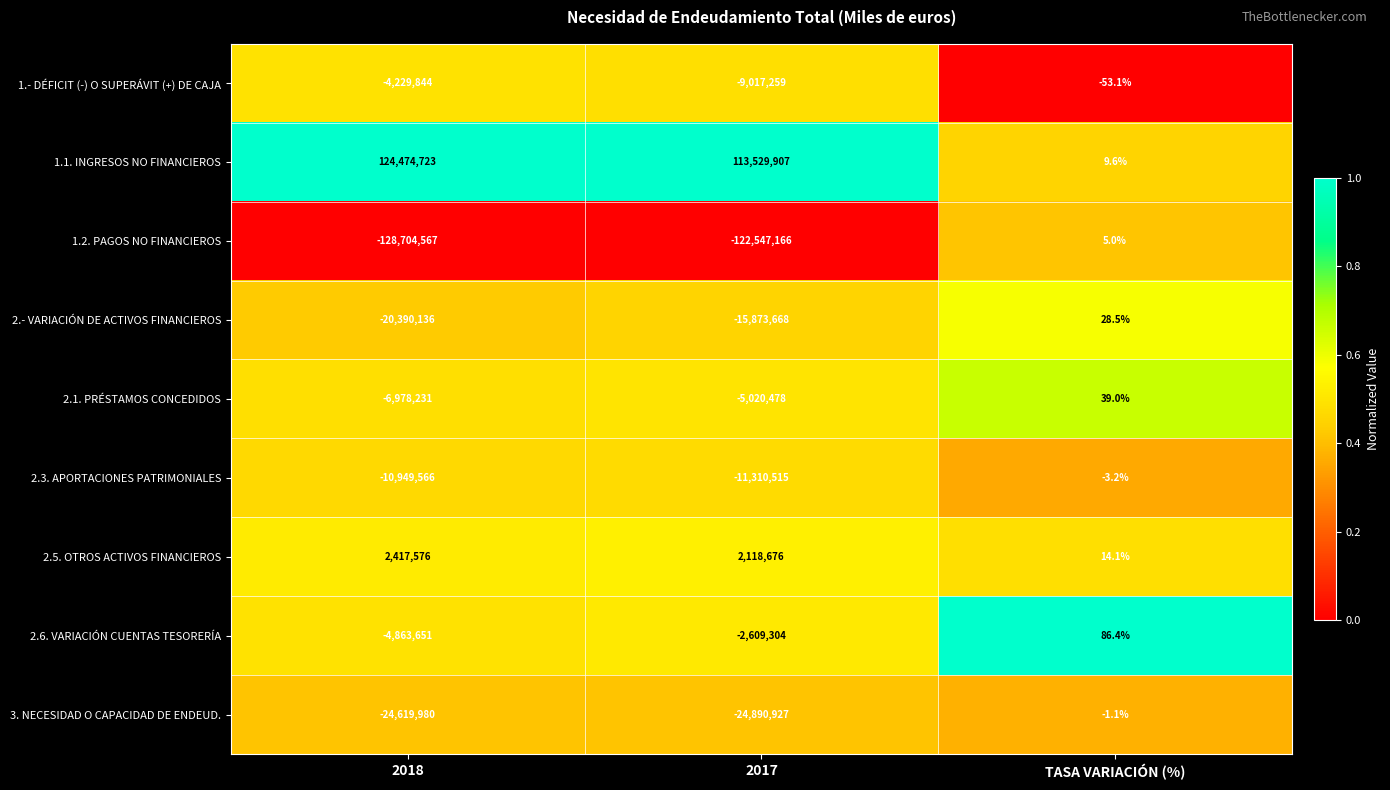

Rank the series by their maximum value, from lowest to highest.

1.- DÉFICIT (-) O SUPERÁVIT (+) DE CAJA, 2.3. APORTACIONES PATRIMONIALES, 3. NECESIDAD O CAPACIDAD DE ENDEUD., 1.2. PAGOS NO FINANCIEROS, 2.- VARIACIÓN DE ACTIVOS FINANCIEROS, 2.1. PRÉSTAMOS CONCEDIDOS, 2.6. VARIACIÓN CUENTAS TESORERÍA, 2.5. OTROS ACTIVOS FINANCIEROS, 1.1. INGRESOS NO FINANCIEROS